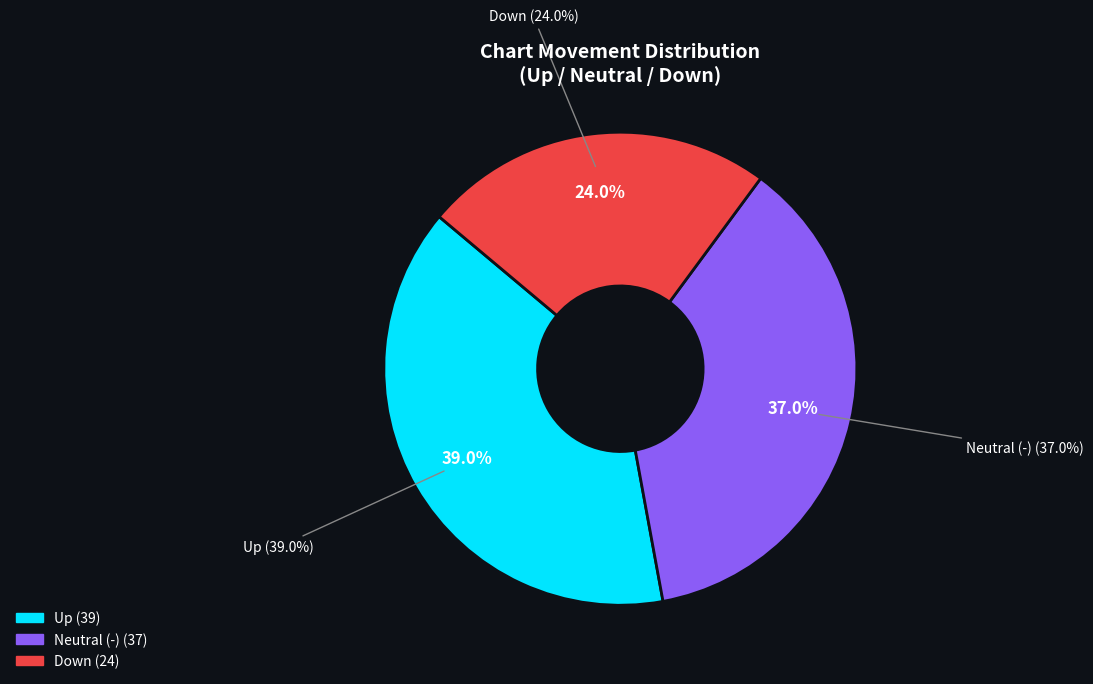

Do up and down together represent more than half of the pie?

Yes